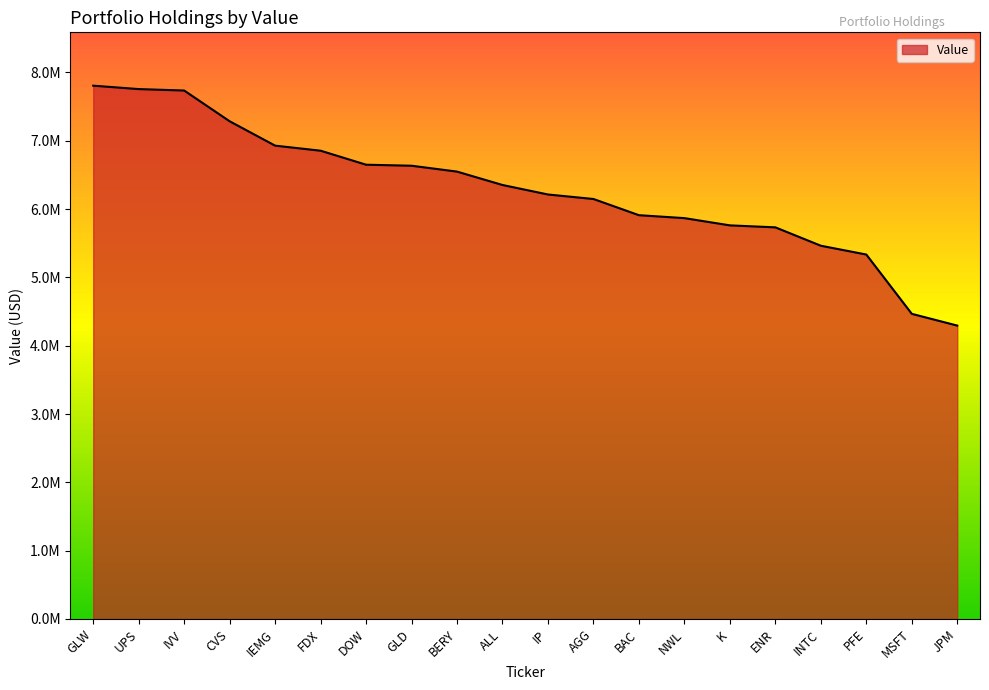

What is the value of the 17th point from the left?

5464000